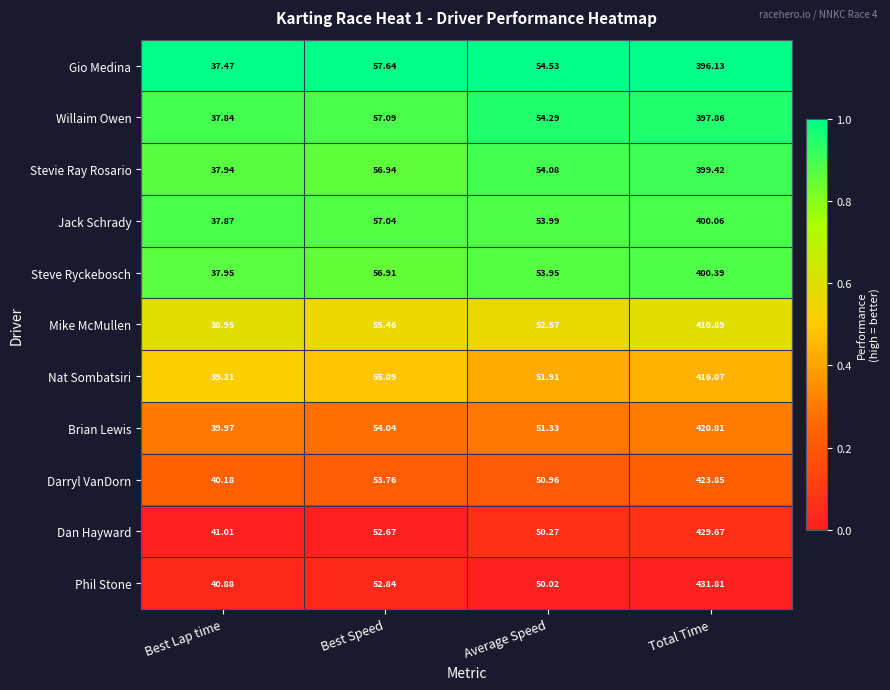

Where does the Dan Hayward series first go above 52?

Best Speed